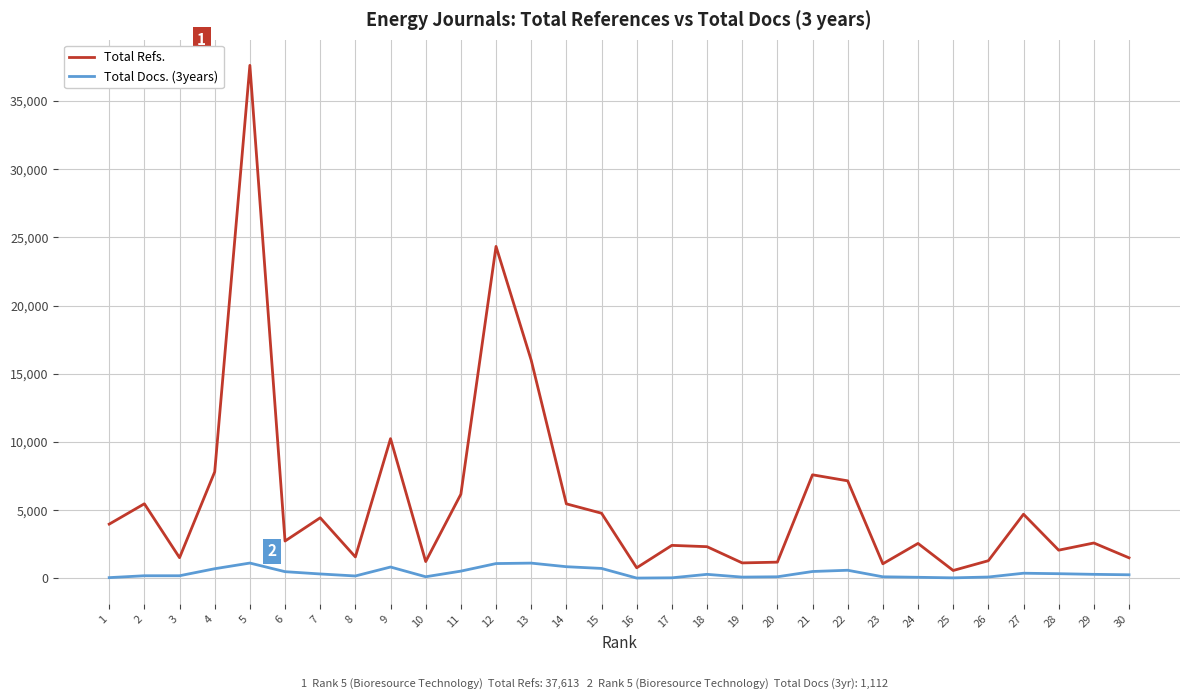

List the series in order of their overall mean, lowest first.

Total Docs. (3years), Total Refs.